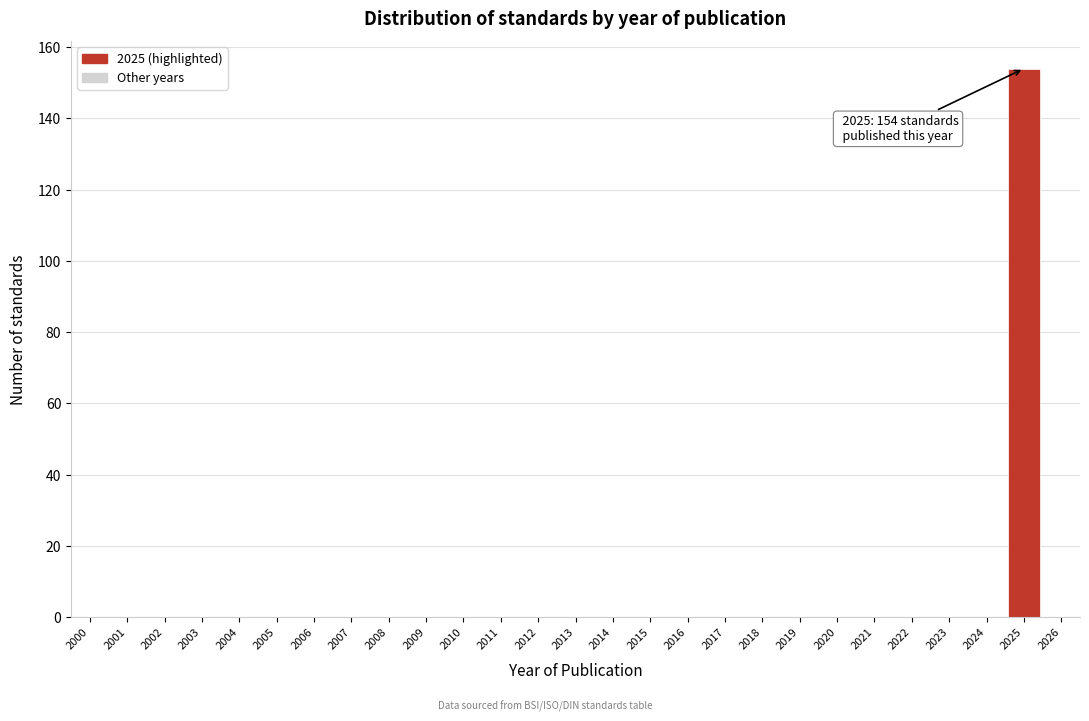

Reading left to right, list all the values displayed in this chart.

2000=0	2001=0	2002=0	2003=0	2004=0	2005=0	2006=0	2007=0	2008=0	2009=0	2010=0	2011=0	2012=0	2013=0	2014=0	2015=0	2016=0	2017=0	2018=0	2019=0	2020=0	2021=0	2022=0	2023=0	2024=0	2025=154